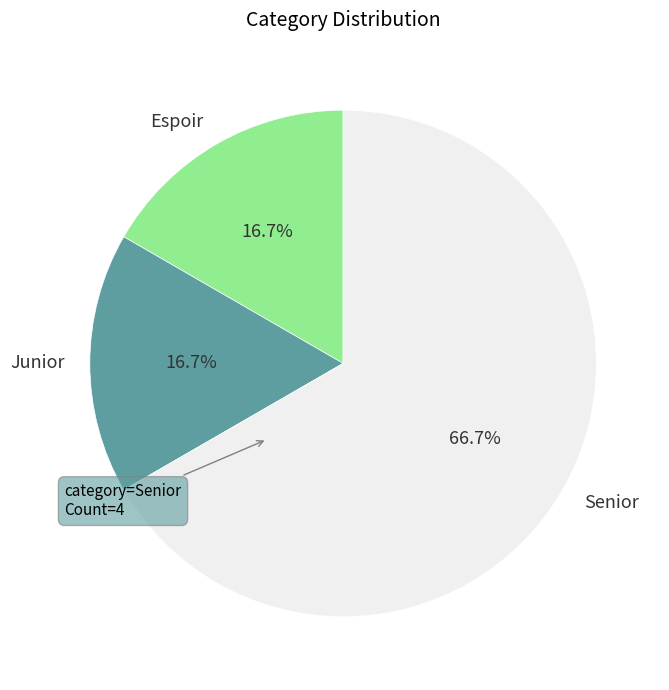

Is it true that Espoir is 17% of the pie?

True